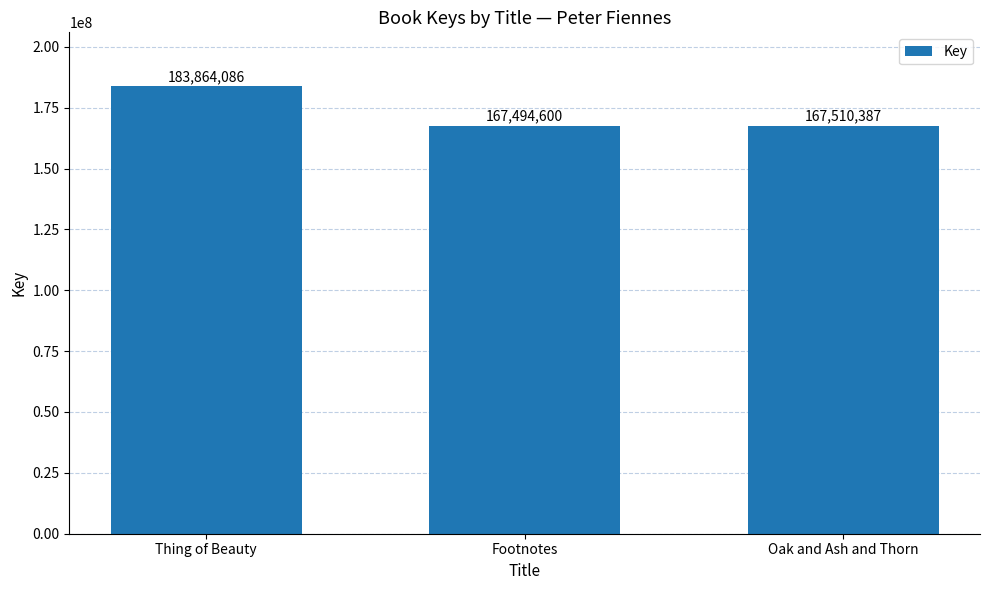

What is the change in value from Thing of Beauty to Footnotes?

-16369486